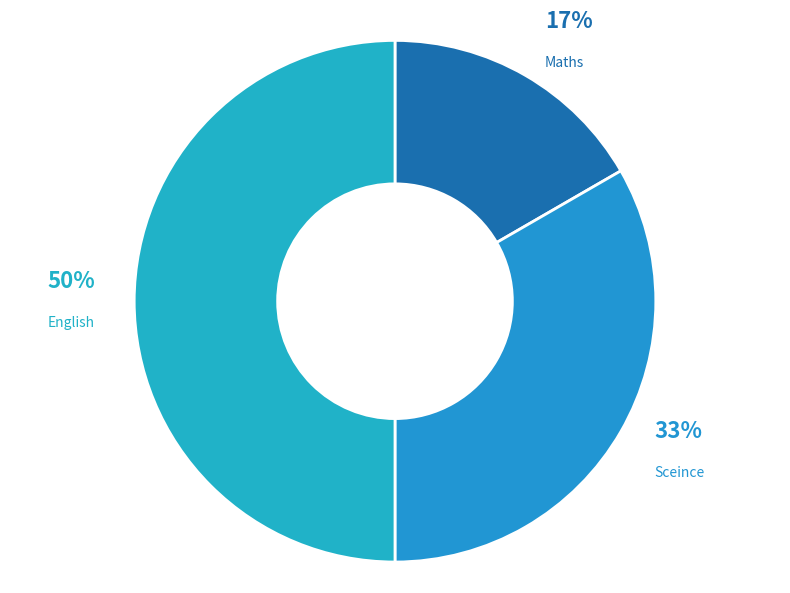

Between Maths and Sceince, which is larger?

Sceince